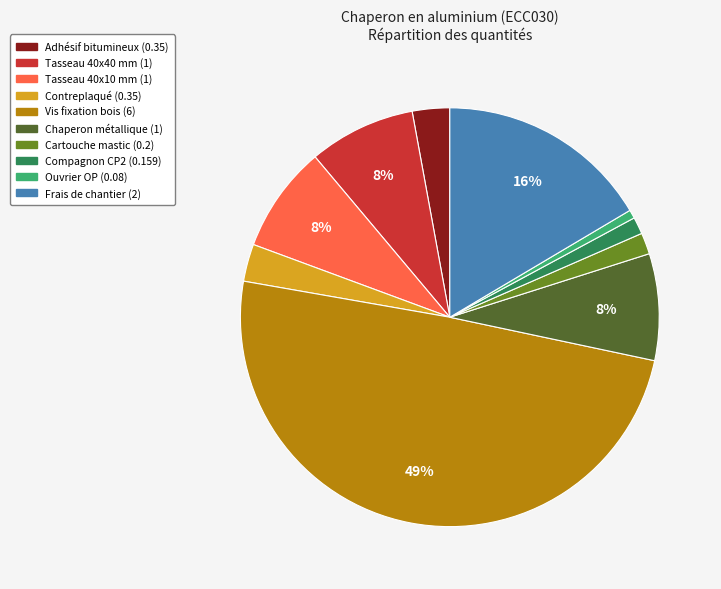

How many slices are in this pie chart?

10